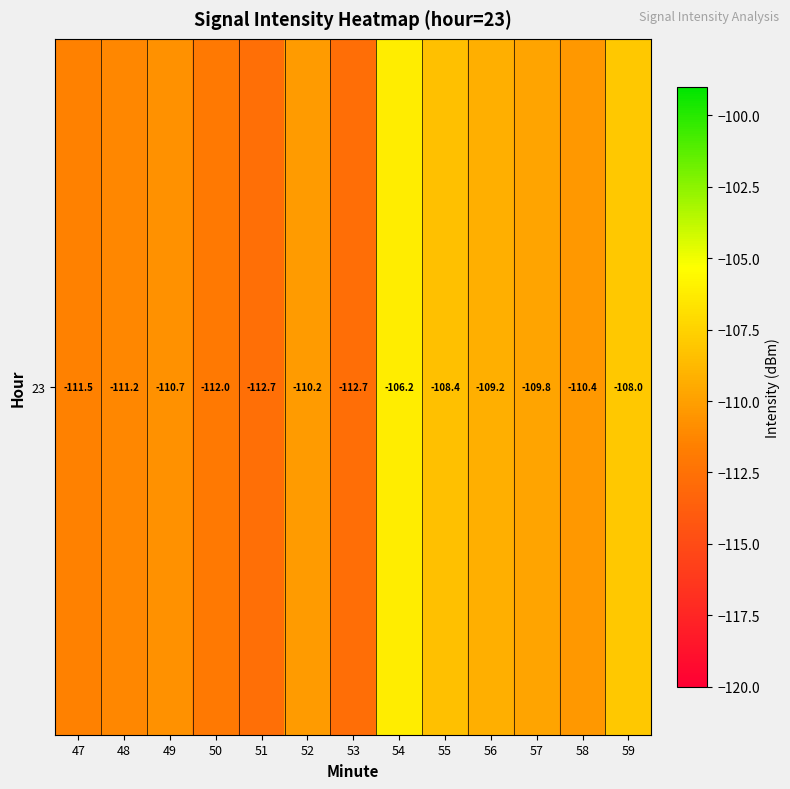

What is the sum of all values?

-1433.0